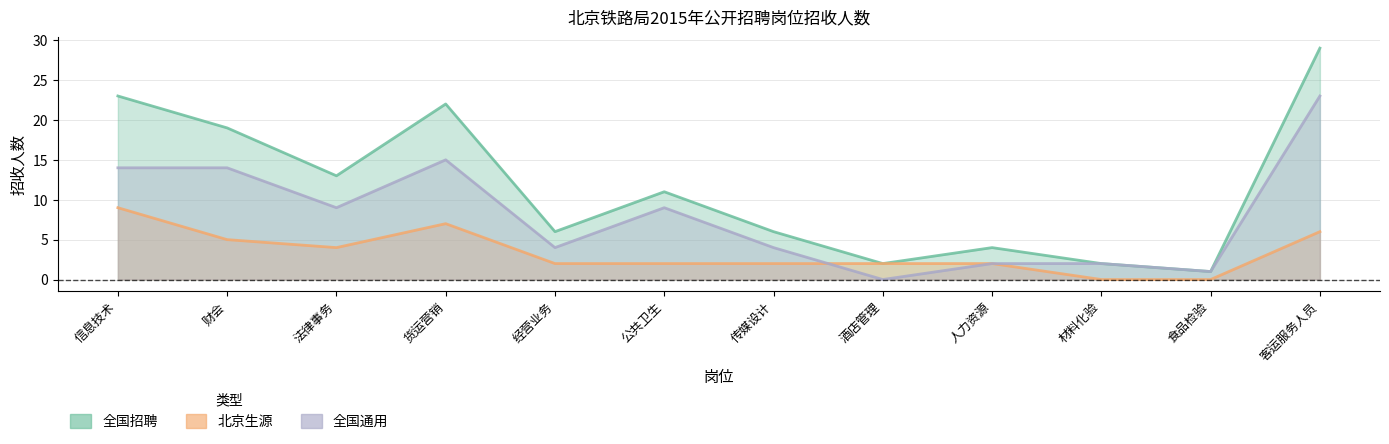

Which series changed the most between 财会 and 经营业务?

全国招聘